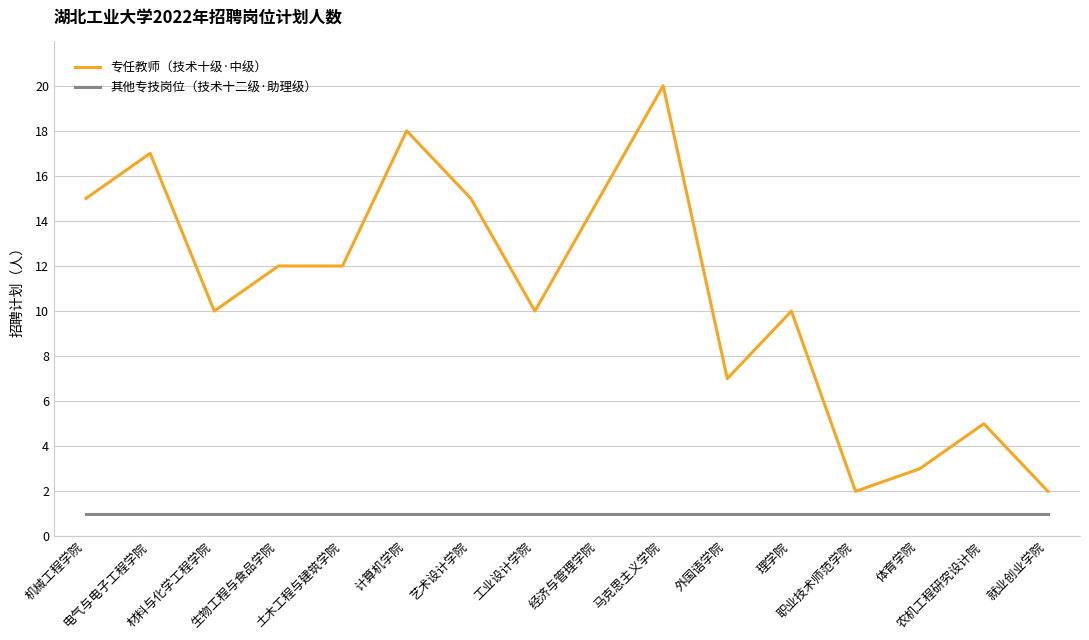

True or false: 其他专技岗位（技术十二级·助理级） and 专任教师（技术十级·中级） cross at least once.

False